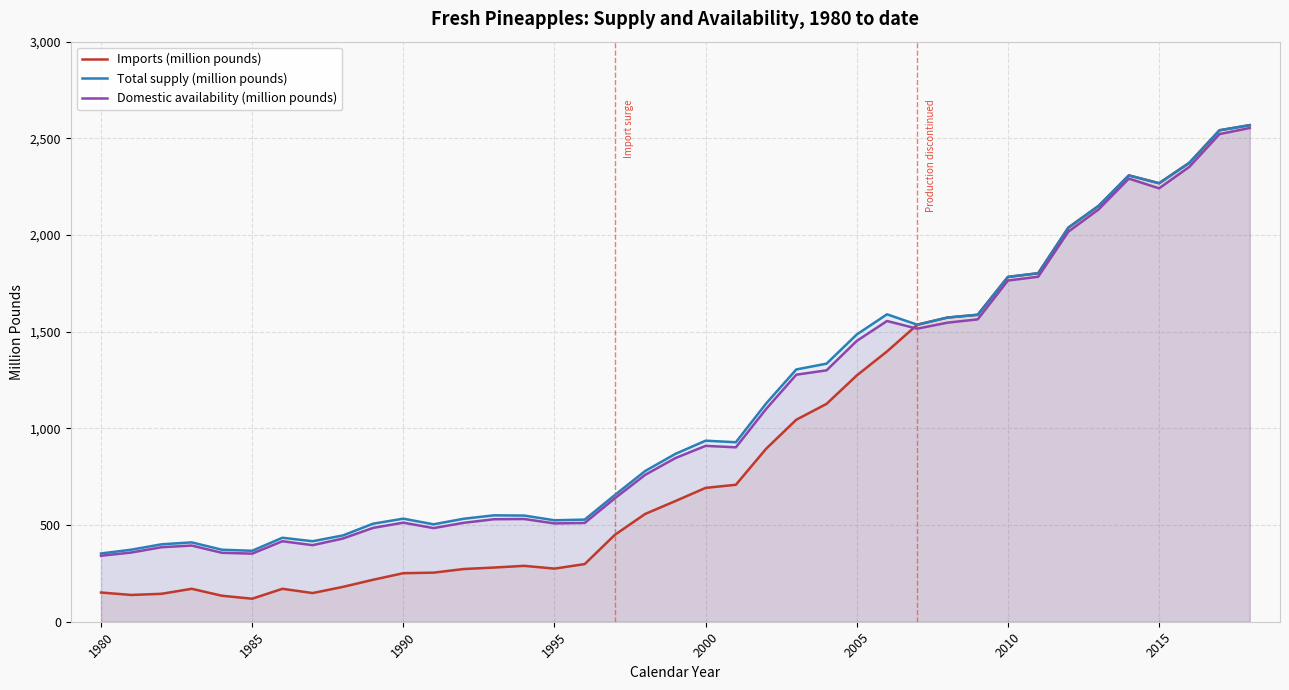

What are all the series names shown in the legend?

Imports (million pounds), Total supply (million pounds), Domestic availability (million pounds)